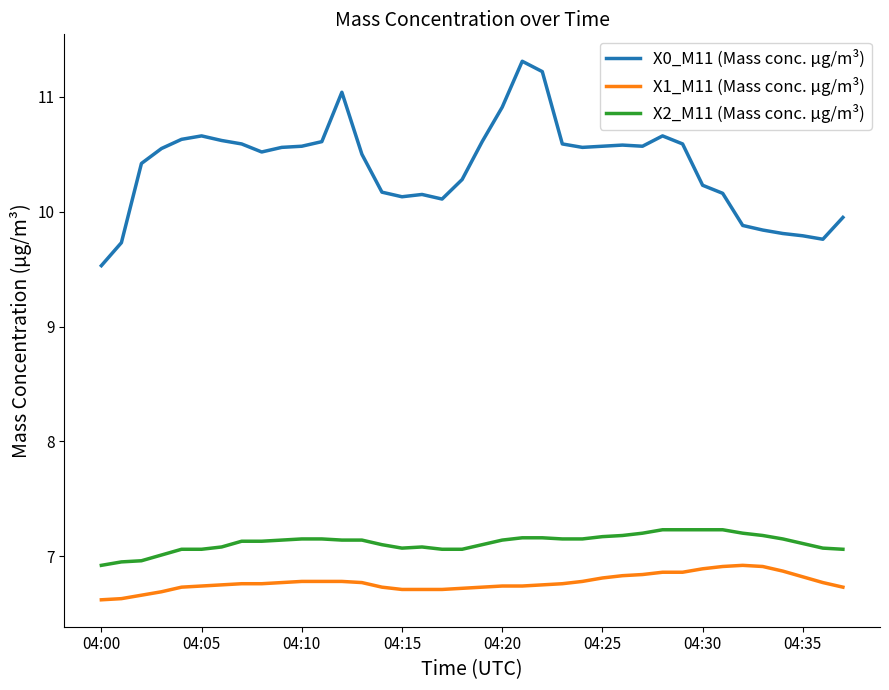

What is the greatest value displayed?

11.3